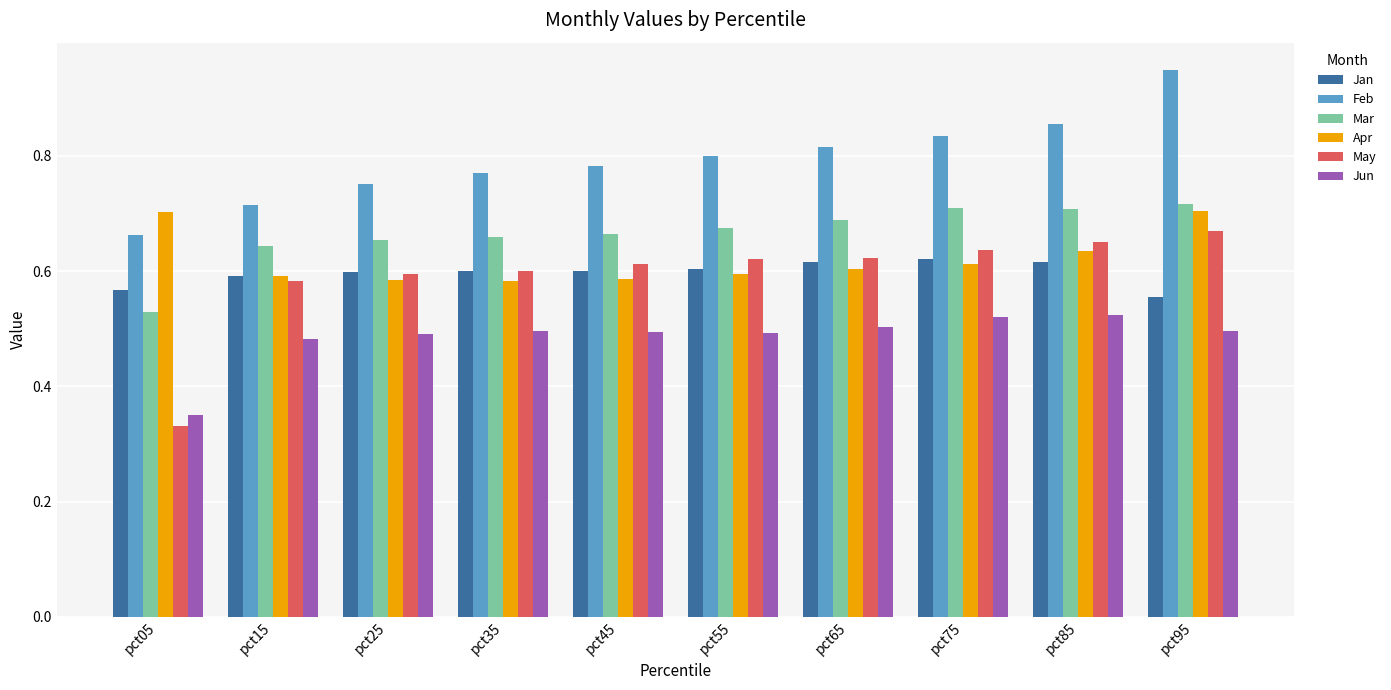

Which series has the largest range (max minus min)?

May